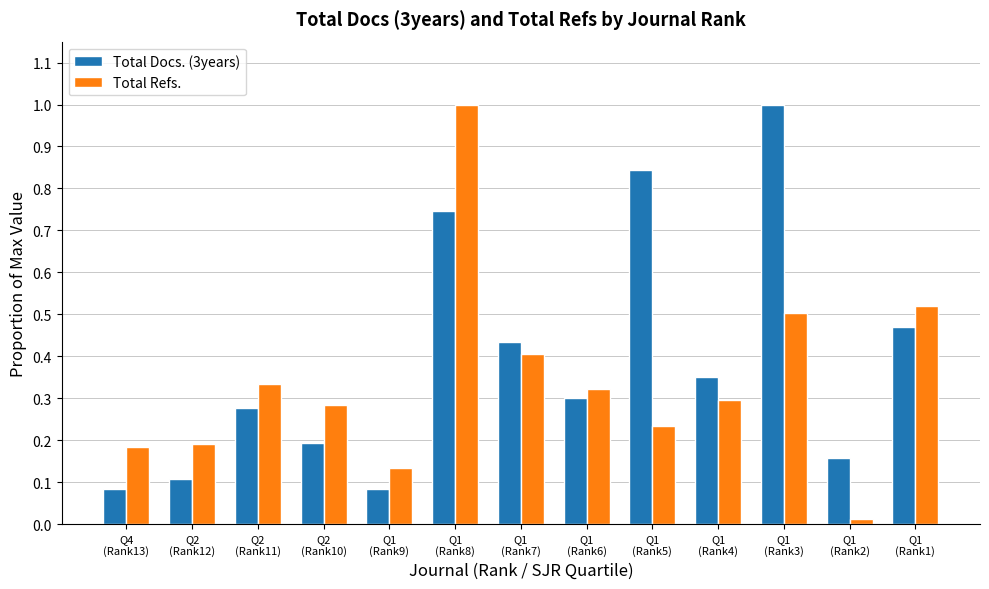

What is the difference between the maximum and second lowest values in the Total Refs. series?

0.9